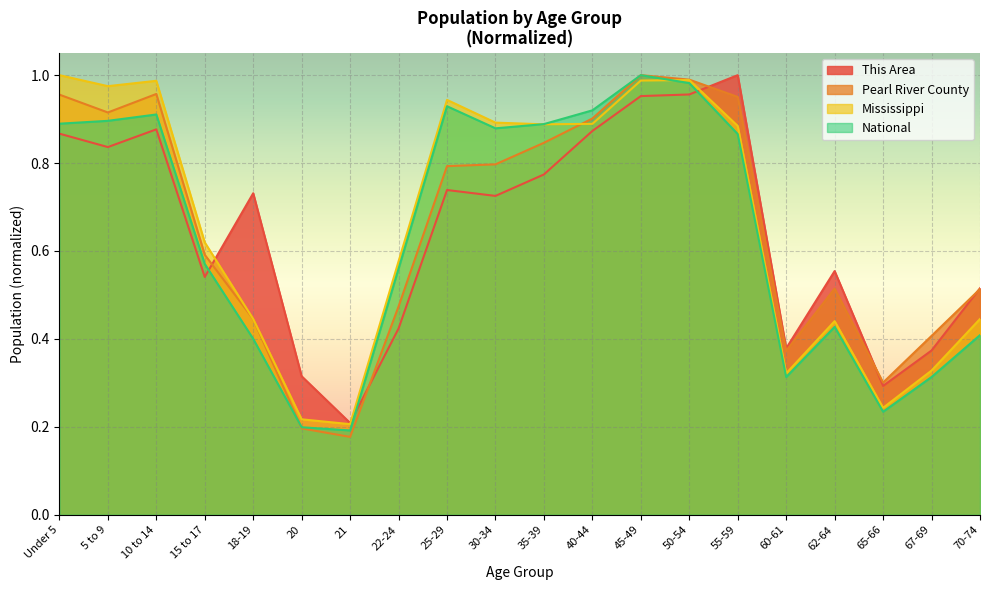

What is the sum of the National values at 5 to 9 and 60-61?

1.2